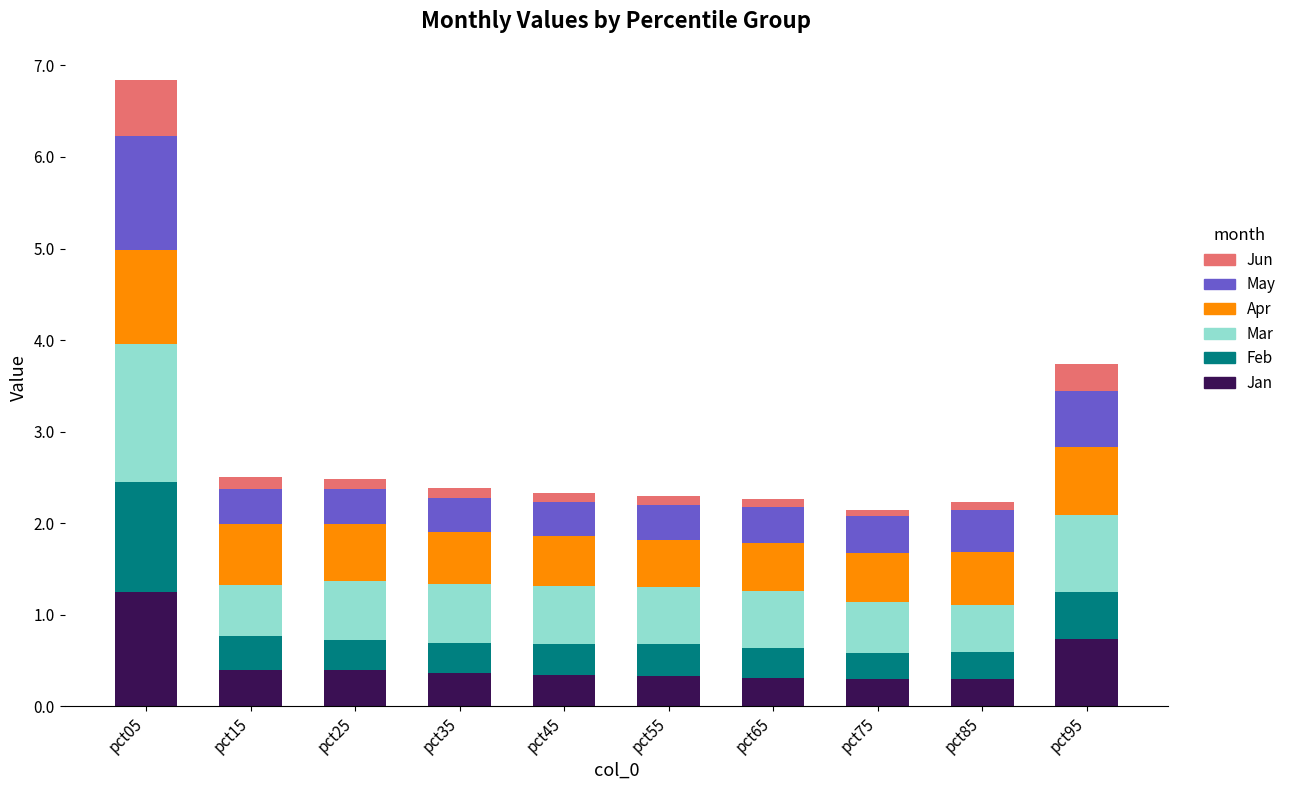

What is the average value of the Jan series?

0.5